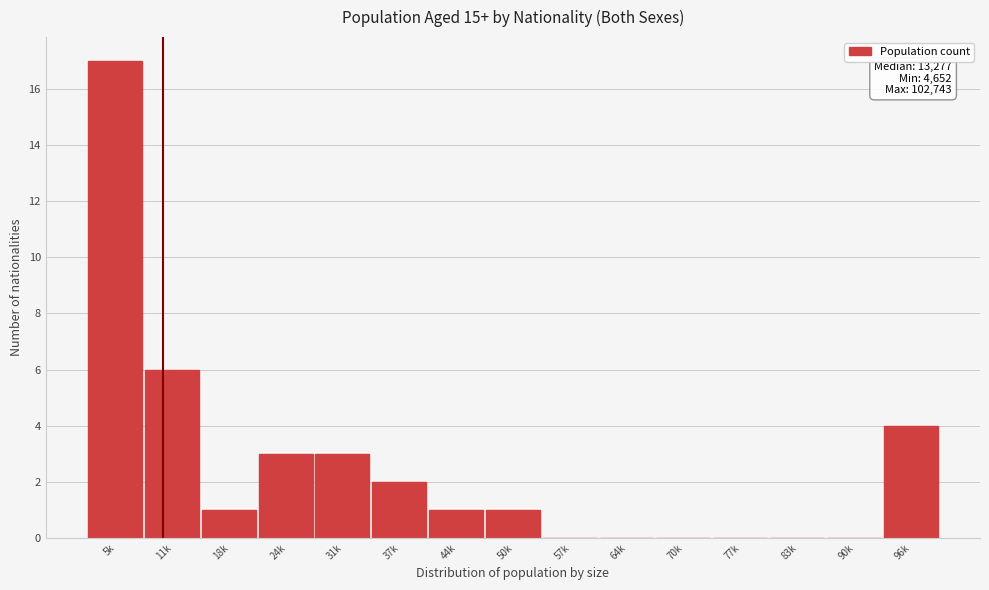

Reading left to right, list all the values displayed in this chart.

5k=17	11k=6	18k=1	24k=3	31k=3	37k=2	44k=1	50k=1	57k=0	64k=0	70k=0	77k=0	83k=0	90k=0	96k=4